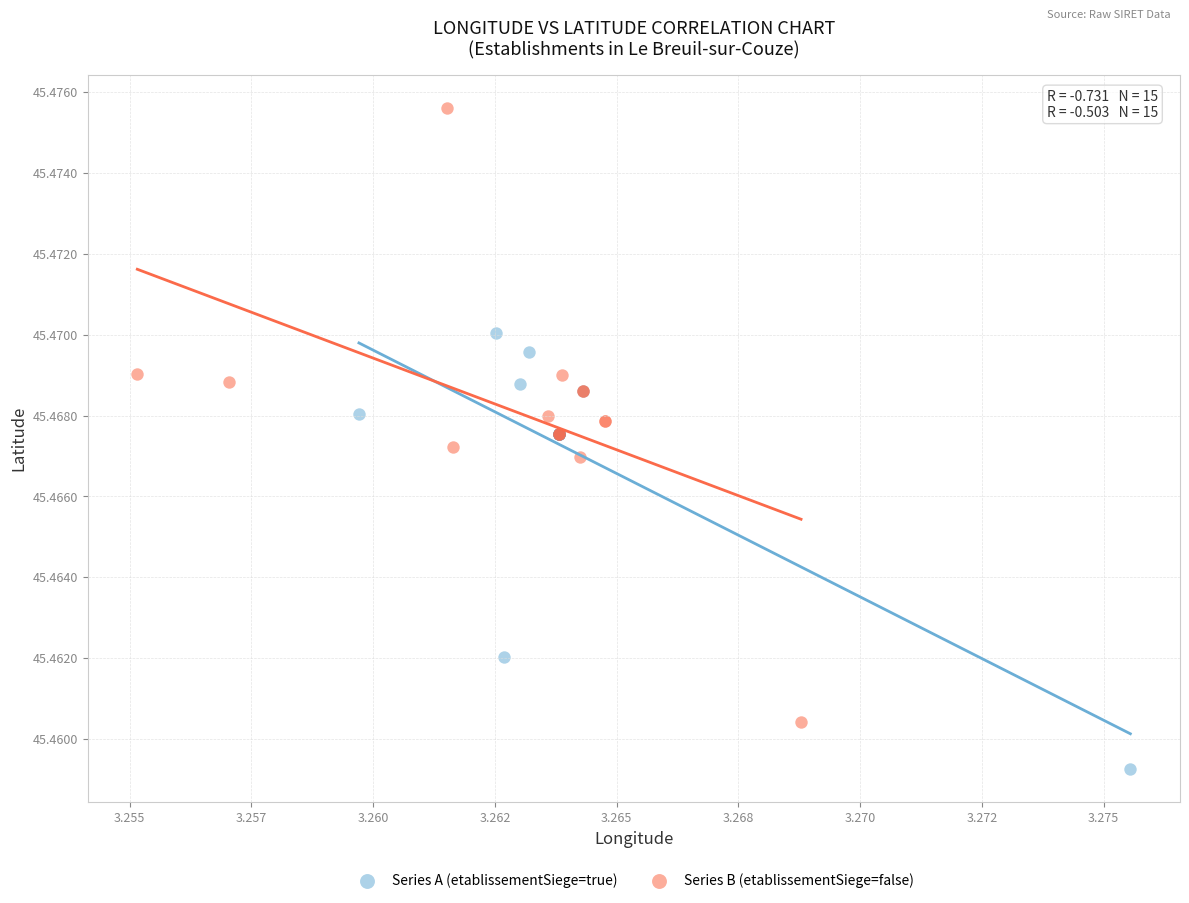

What are all the series names shown in the legend?

Series A (etablissementSiege=true), Series B (etablissementSiege=false)